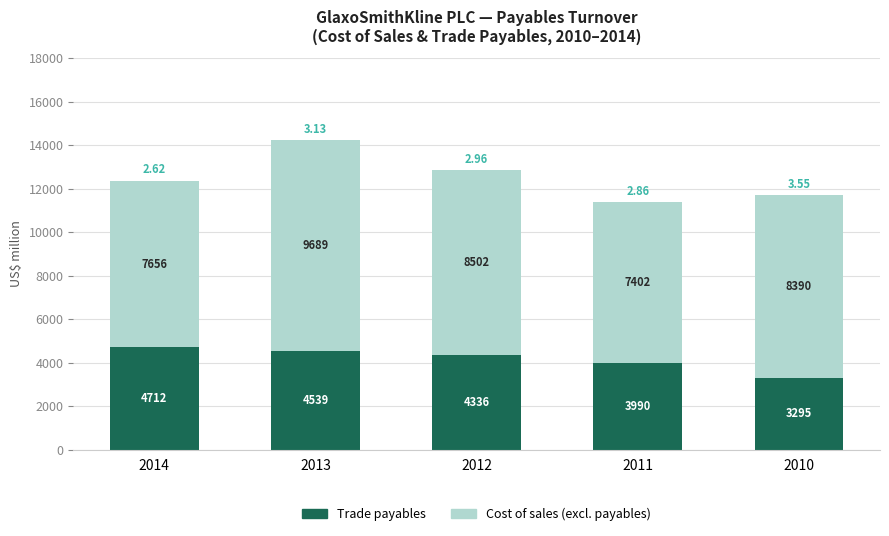

What is the sum of the Trade payables values at 2010 and 2011?

7285